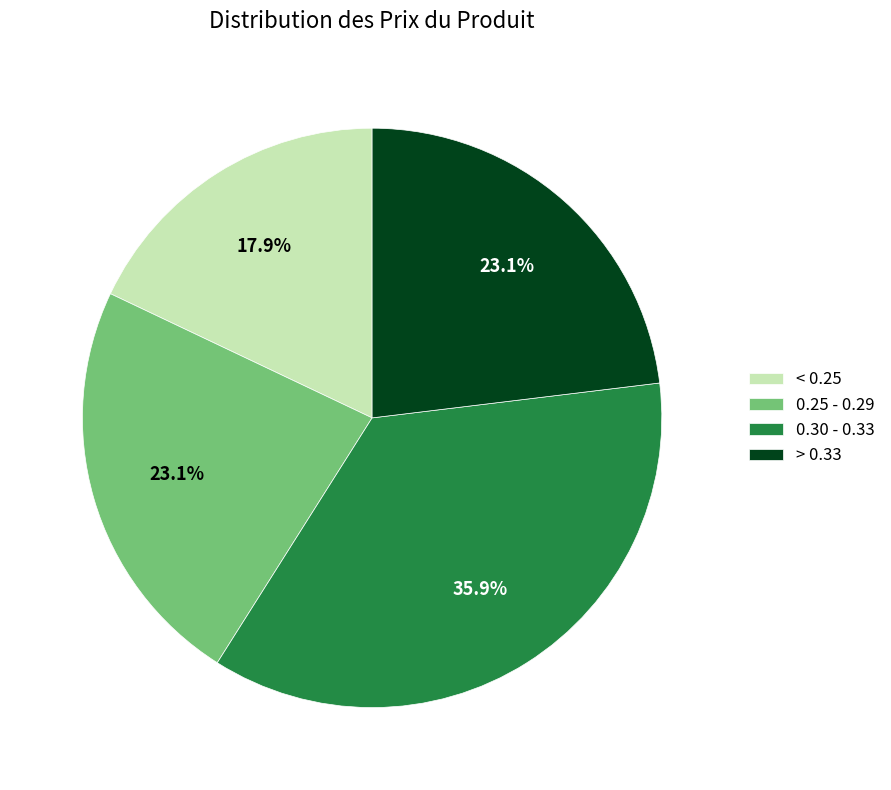

Does 0.25 - 0.29 represent more than half of the total?

No